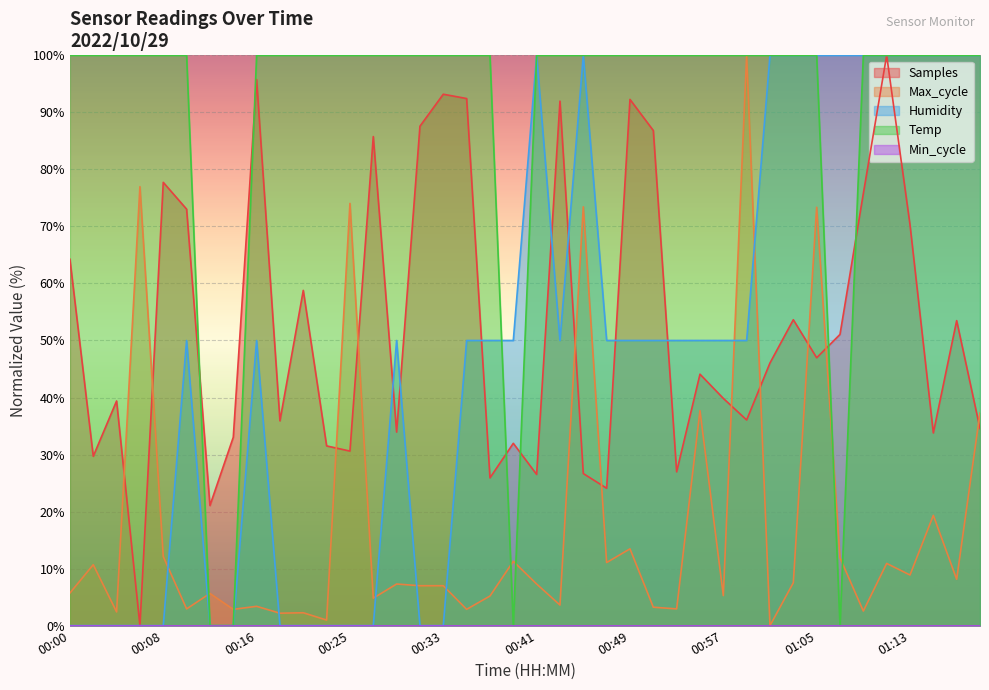

True or false: Temp has more than 0 interior local peaks.

False